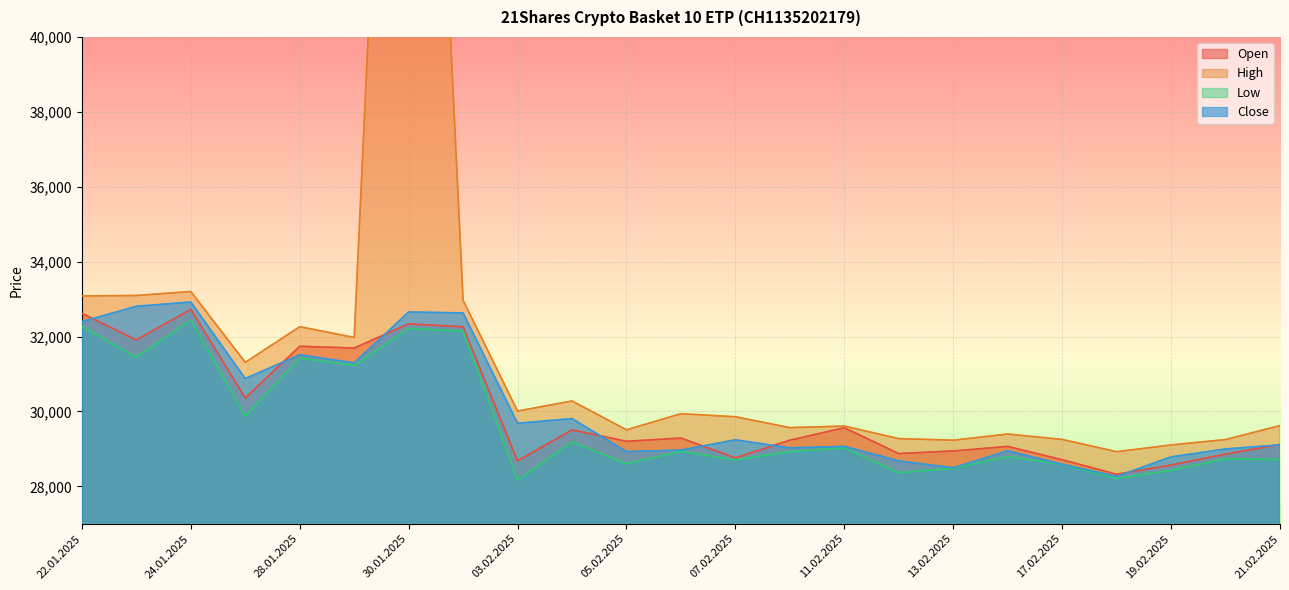

True or false: High and Low intersect in this chart.

False